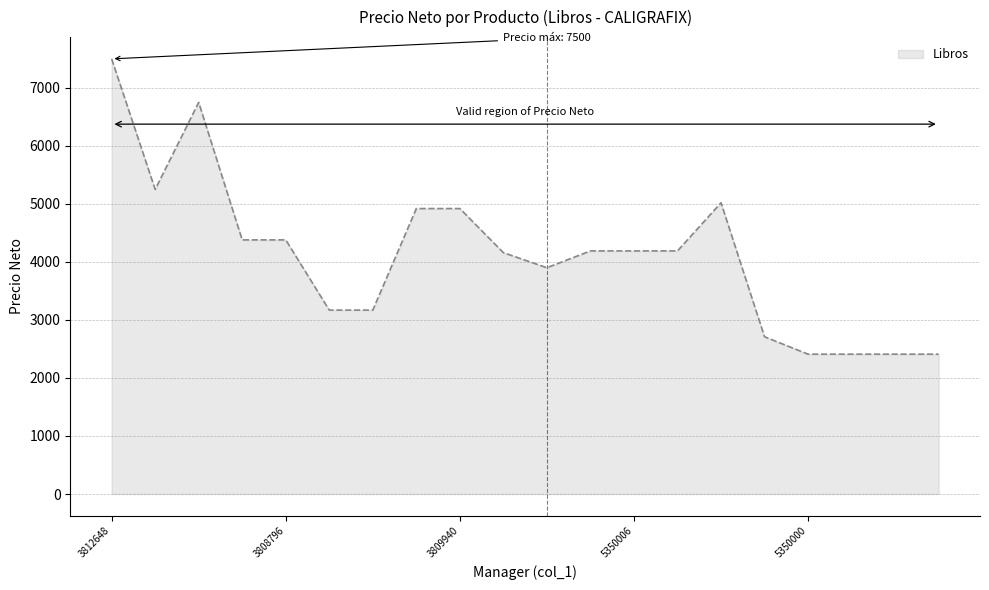

What is the smallest value displayed?

2410